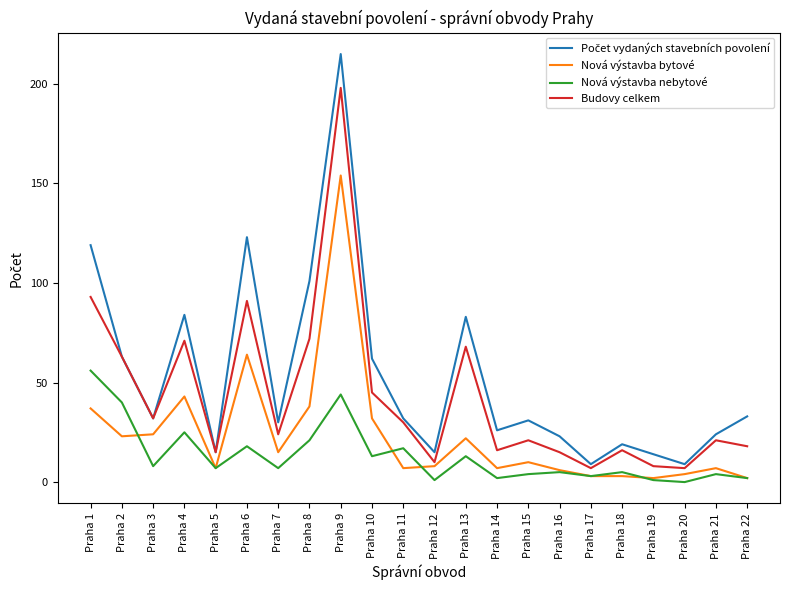

The value of Budovy celkem at Praha 5 is 15. True or false?

True